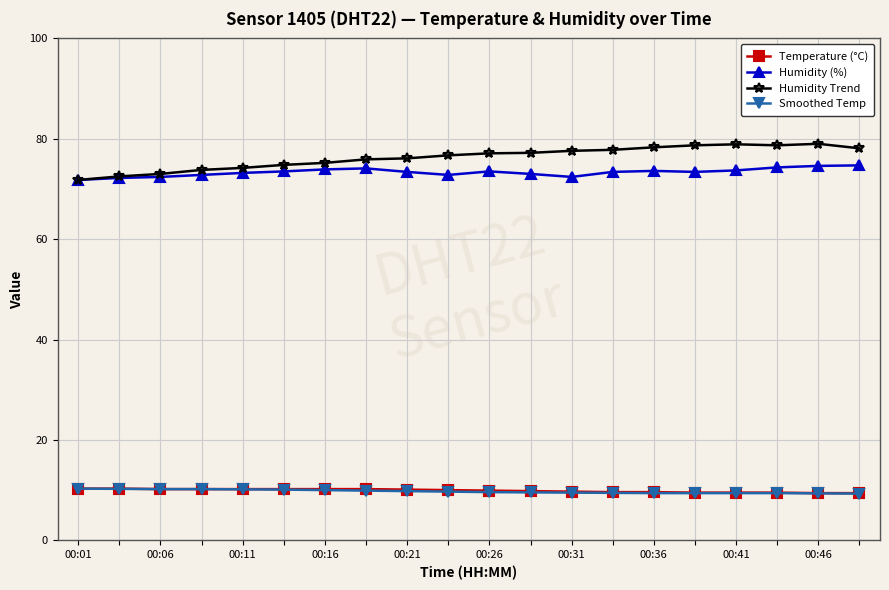

True or false: Temperature (°C) and Humidity Trend intersect in this chart.

False